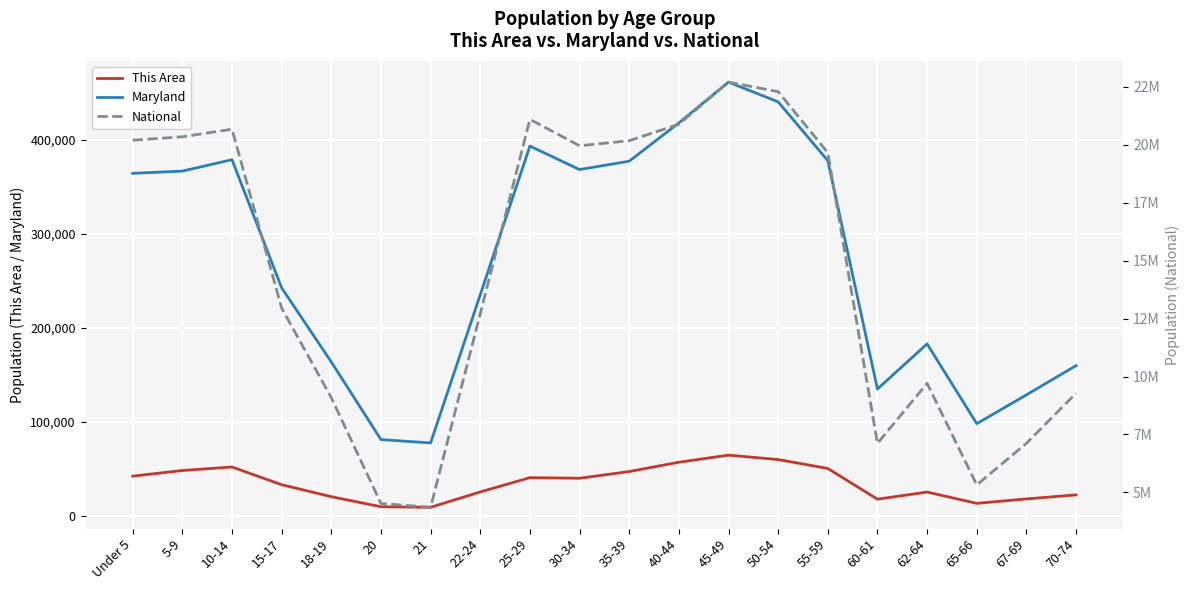

Is the value of Maryland at 15-17 greater than the value of This Area at 10-14?

Yes